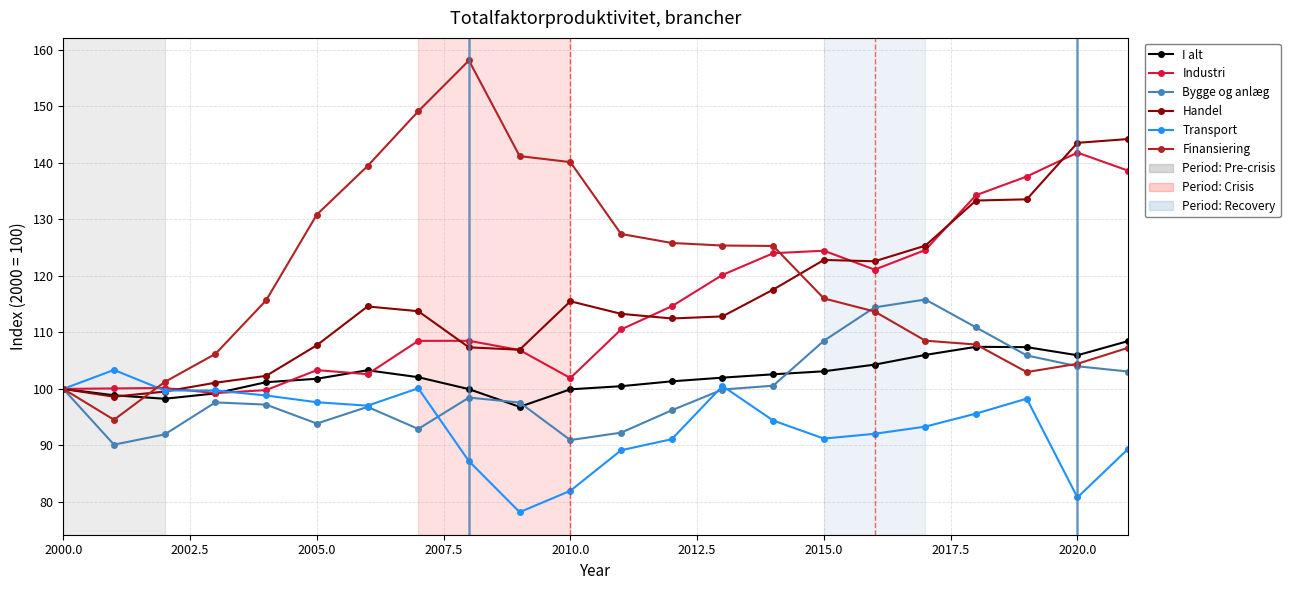

True or false: I alt and Industri cross at least once.

True